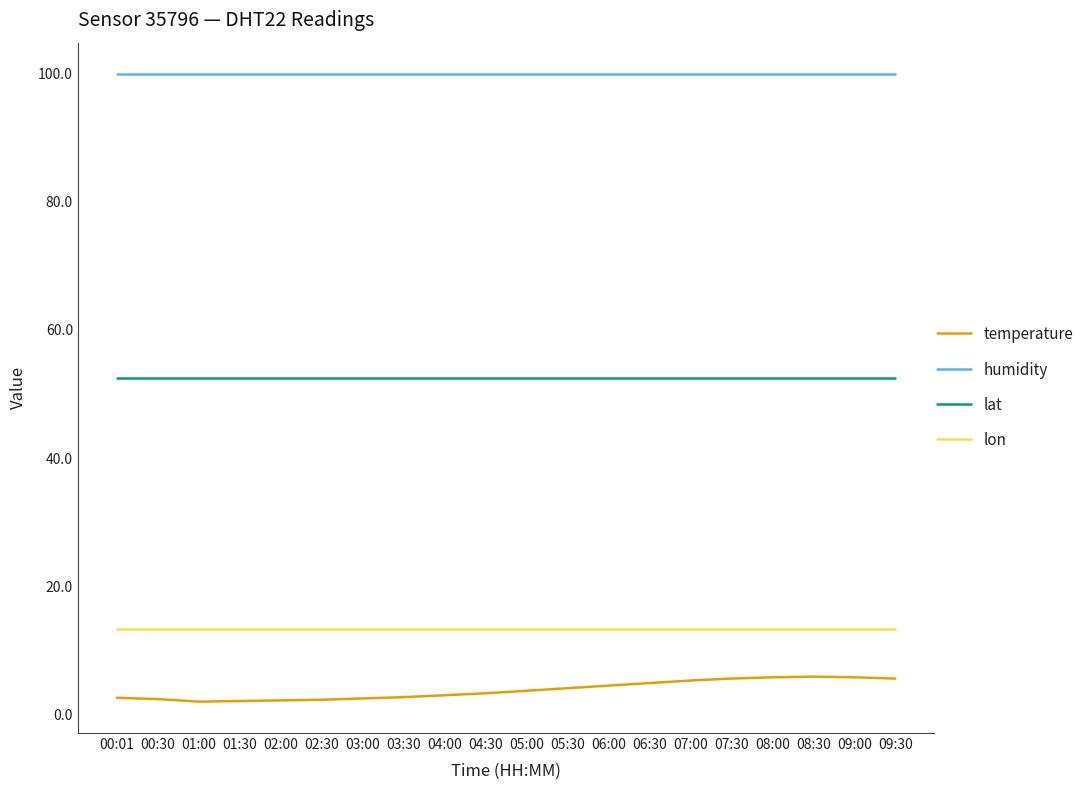

What is the maximum value for temperature?

5.9